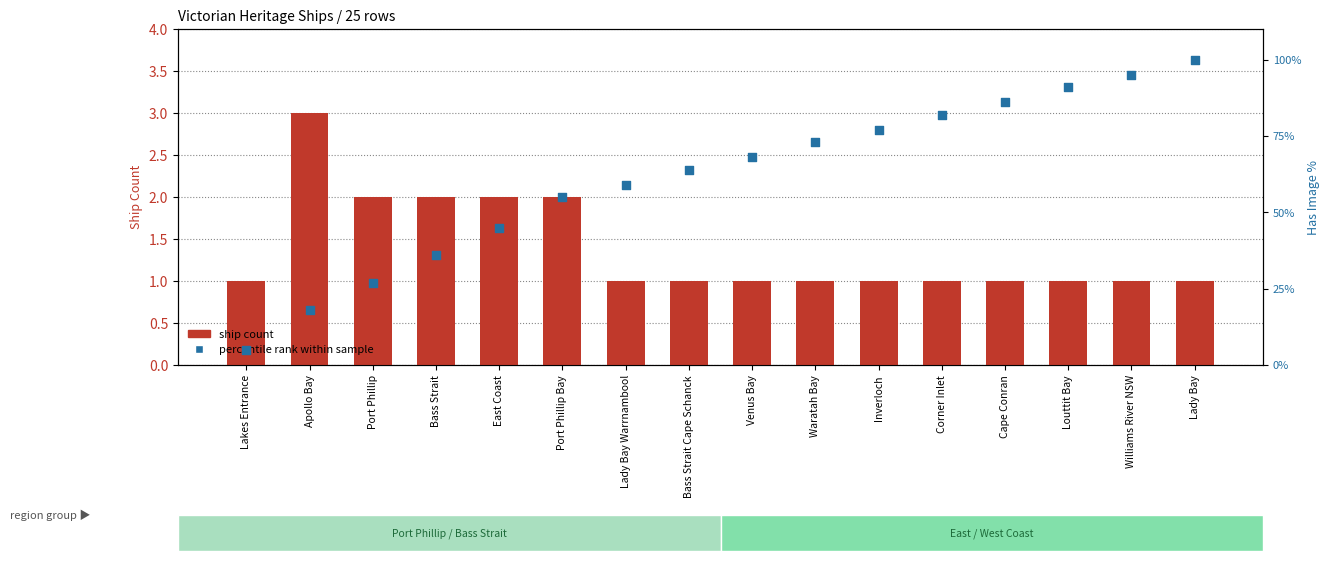

At which category is the sum across all series the highest?

Lady Bay